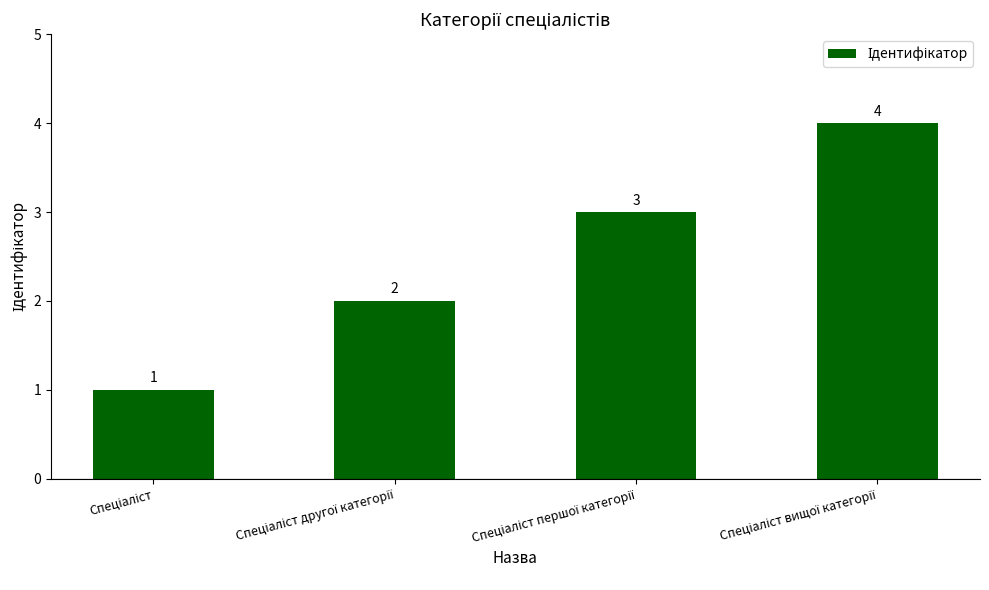

What is the value of the 4th bar from the left?

4